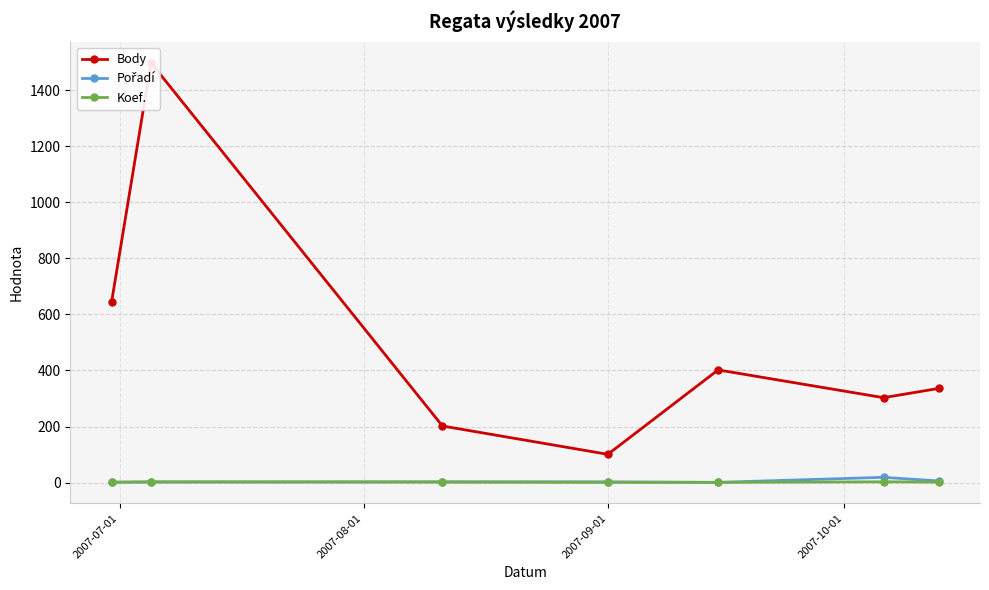

At which label is Body closest to 799?

2007-07-01